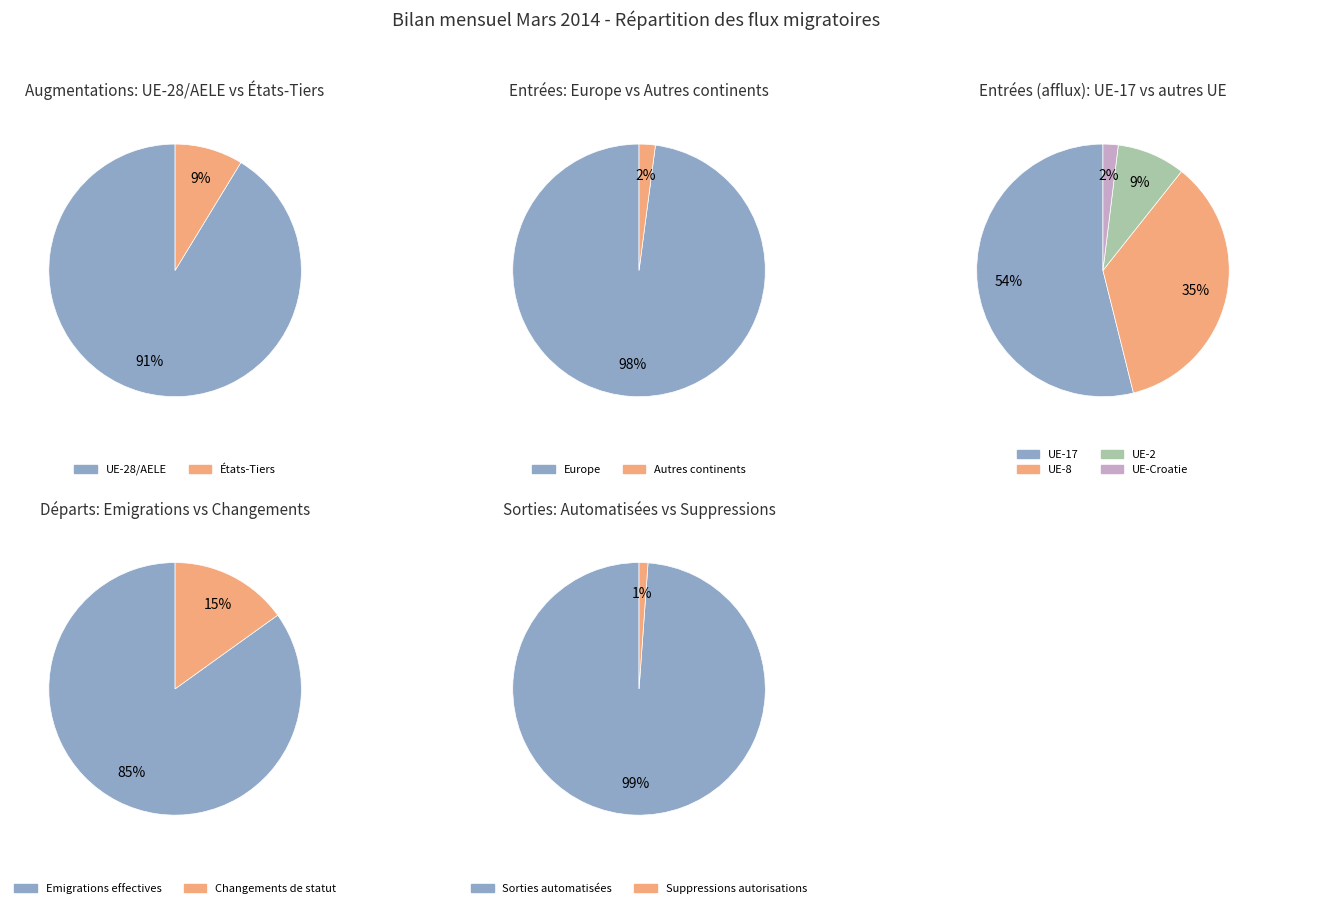

What is the largest slice in the pie chart?

UE-28/AELE